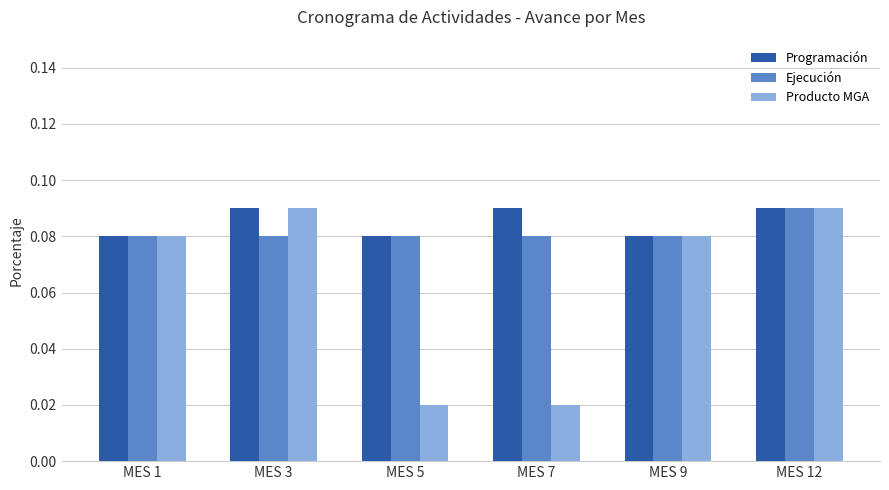

What is the sum of all Ejecución values?

0.5